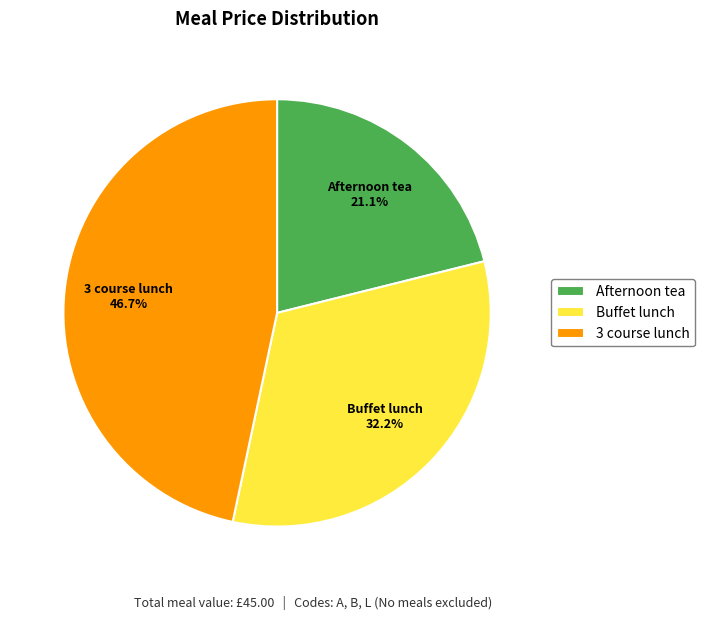

Does Afternoon tea represent more than half of the total?

No